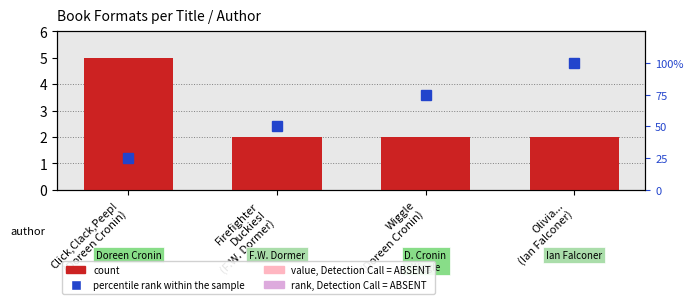

What is the spread (max minus min) of values at Click,Clack,Peep!
(Doreen Cronin)?

4